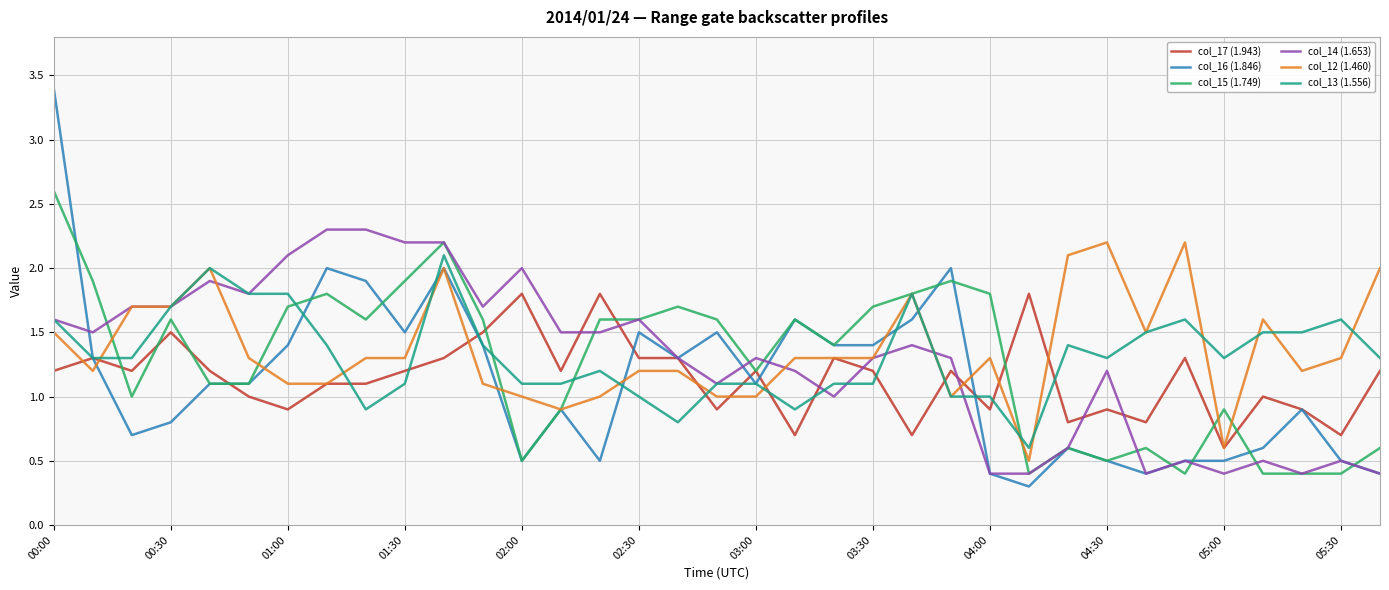

What is the maximum value for col_12 (1.460)?

2.2